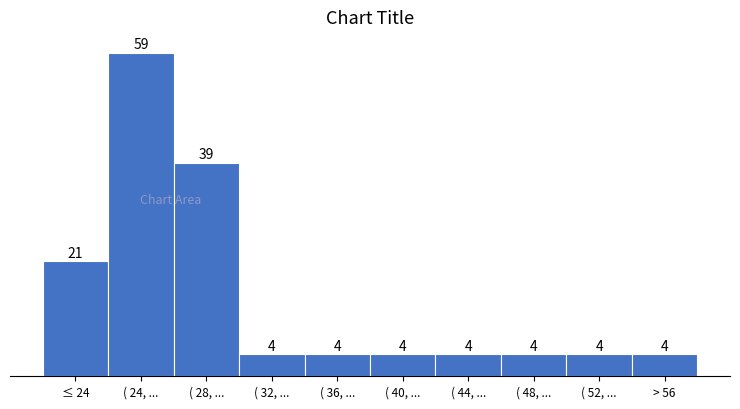

Reading left to right, transcribe all the data shown in this chart.

21	59	39	4	4	4	4	4	4	4